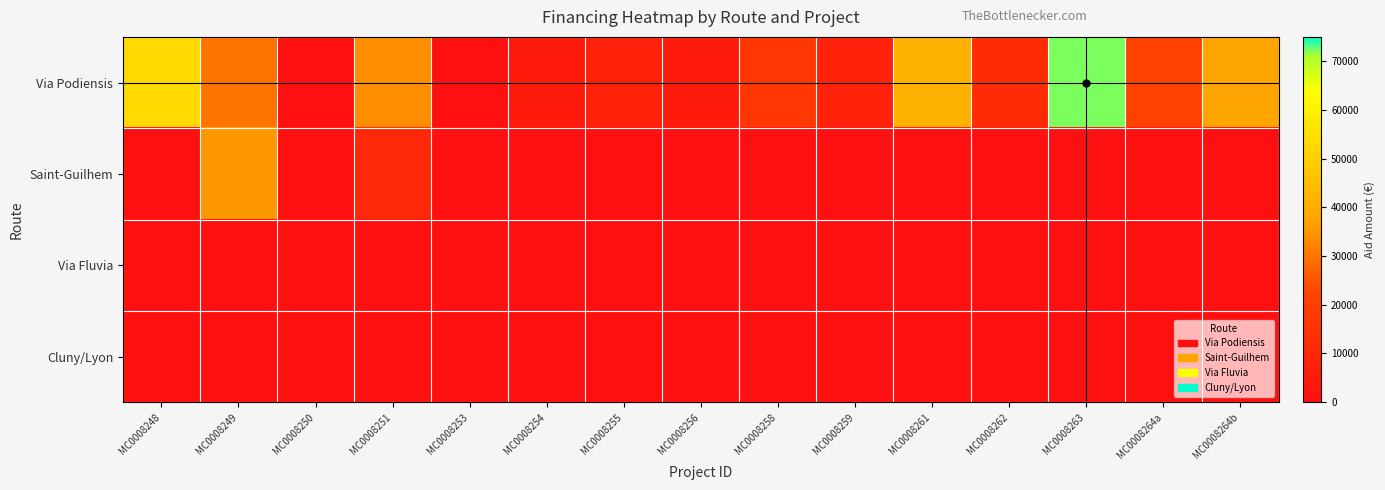

Reading left to right, transcribe all the data shown in this chart.

Via Podiensis: MC0008248=53040.0	MC0008249=29611.0	MC0008250=0.0	MC0008251=33750.0	MC0008253=0.0	MC0008254=5016.0	MC0008255=7110.0	MC0008256=5162.0	MC0008258=17190.0	MC0008259=7583.0	MC0008261=41280.0	MC0008262=11566.0	MC0008263=72210.0	MC0008264a=21332.0	MC0008264b=37780.0
Saint-Guilhem: MC0008248=0.0	MC0008249=35544.8	MC0008250=0.0	MC0008251=10700.0	MC0008253=0.0	MC0008254=0.0	MC0008255=0.0	MC0008256=0.0	MC0008258=0.0	MC0008259=0.0	MC0008261=0.0	MC0008262=0.0	MC0008263=0.0	MC0008264a=0.0	MC0008264b=0.0
Via Fluvia: MC0008248=0.0	MC0008249=0.0	MC0008250=0.0	MC0008251=0.0	MC0008253=0.0	MC0008254=0.0	MC0008255=0.0	MC0008256=0.0	MC0008258=0.0	MC0008259=0.0	MC0008261=0.0	MC0008262=0.0	MC0008263=0.0	MC0008264a=0.0	MC0008264b=0.0
Cluny/Lyon: MC0008248=0.0	MC0008249=0.0	MC0008250=0.0	MC0008251=0.0	MC0008253=0.0	MC0008254=0.0	MC0008255=0.0	MC0008256=0.0	MC0008258=0.0	MC0008259=0.0	MC0008261=0.0	MC0008262=0.0	MC0008263=0.0	MC0008264a=0.0	MC0008264b=0.0